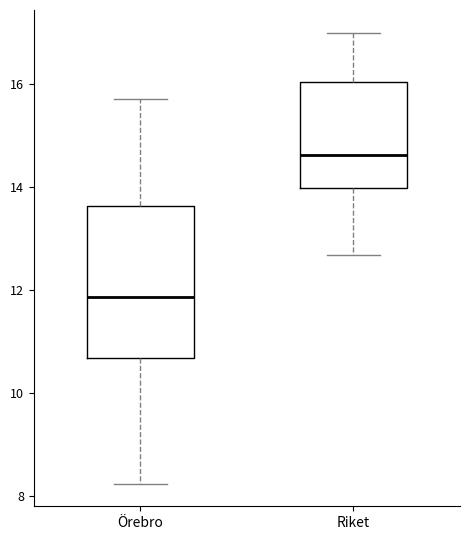

Which box has the lowest median line?

Örebro